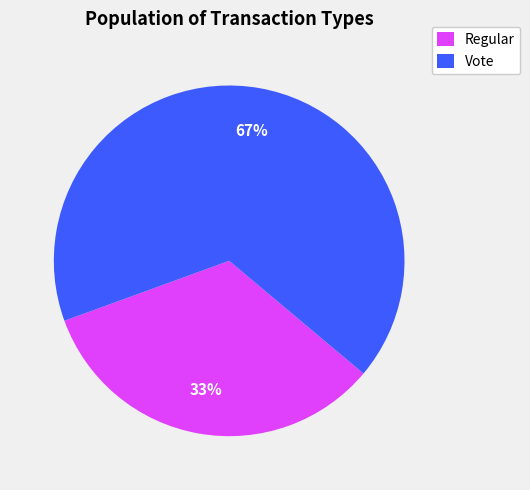

Which category has the smallest portion of the pie?

Regular